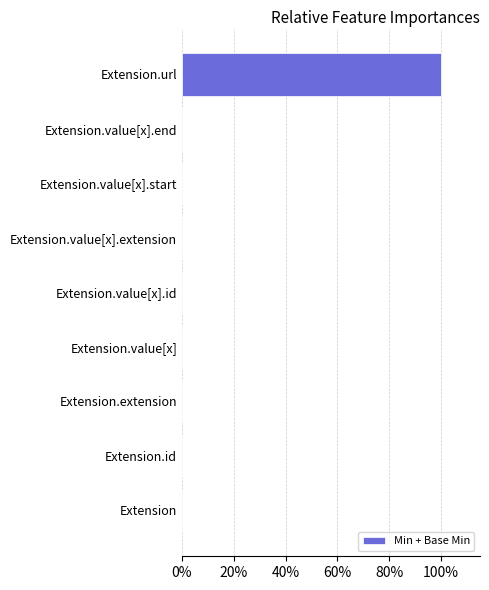

Which label corresponds to the largest value in the chart?

Extension.url